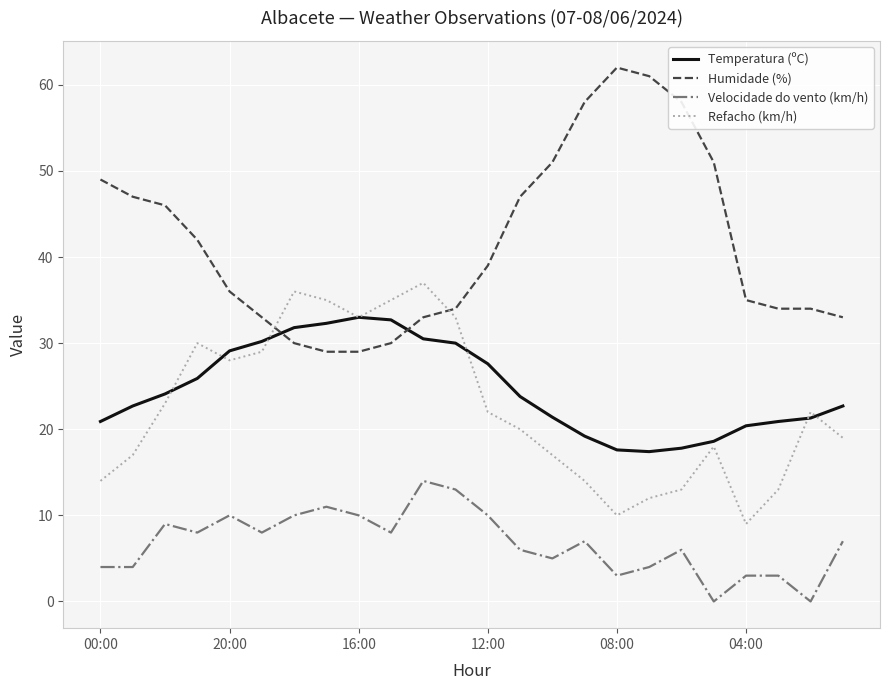

What is the greatest value displayed?

62.0